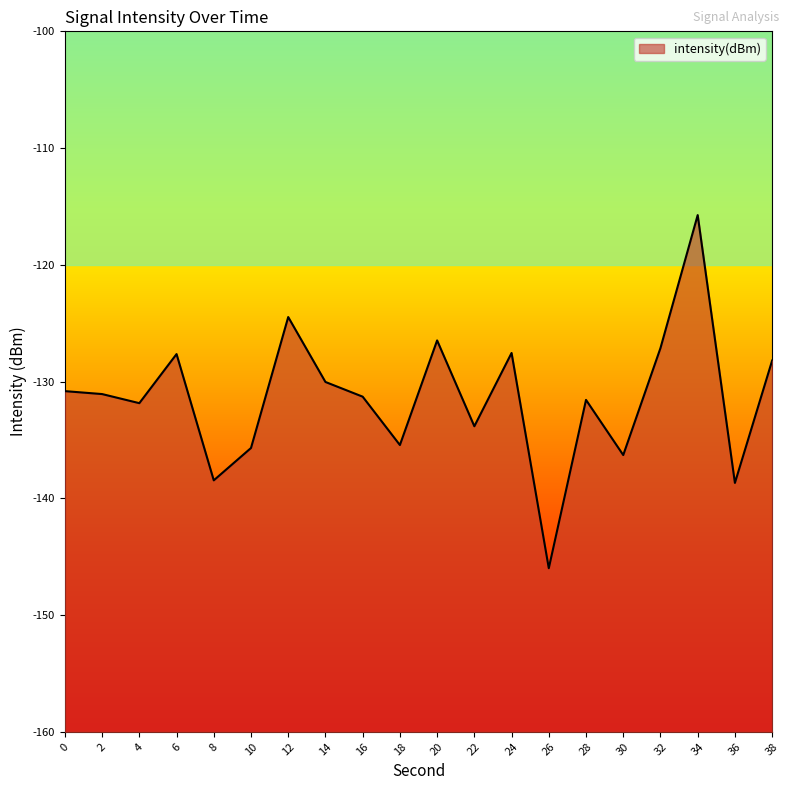

Is it true that the value at 14 is -130.0?

True